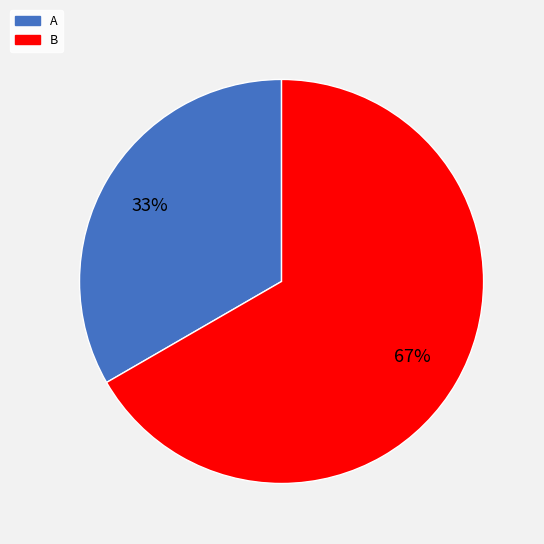

Between A and B, which is larger?

B